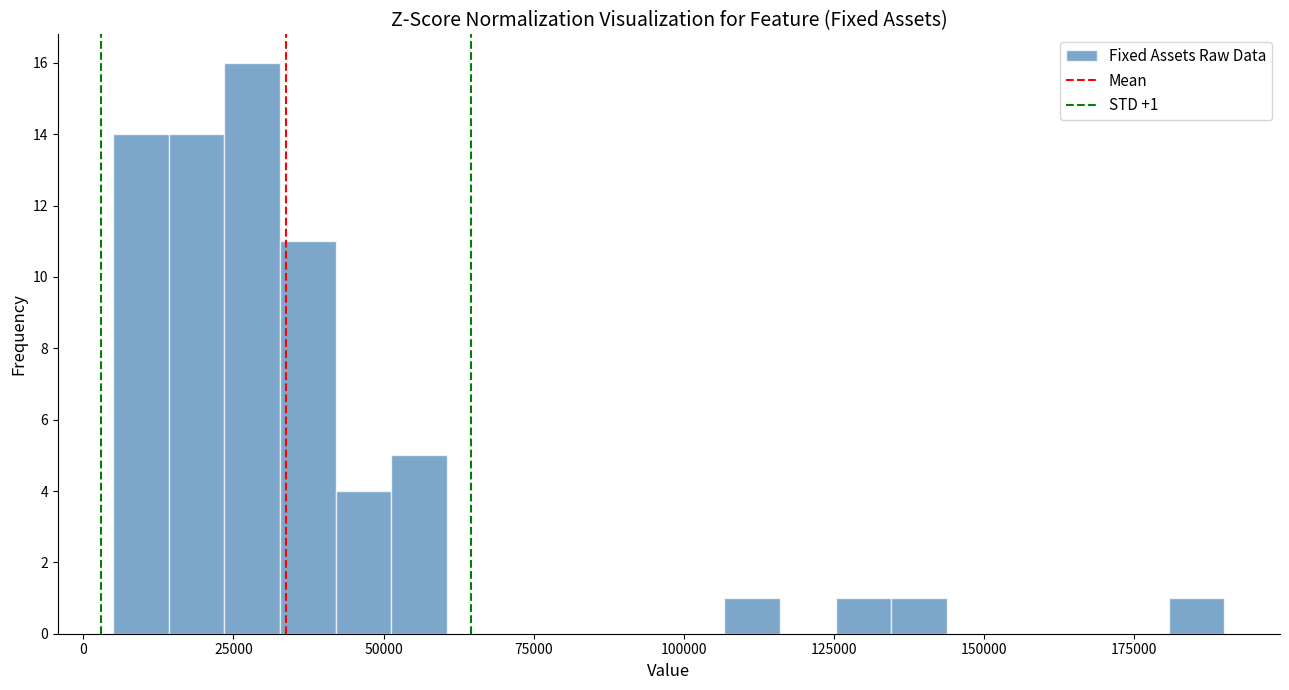

Read against the x-axis, roughly where is the centre of the tallest bar?

30000